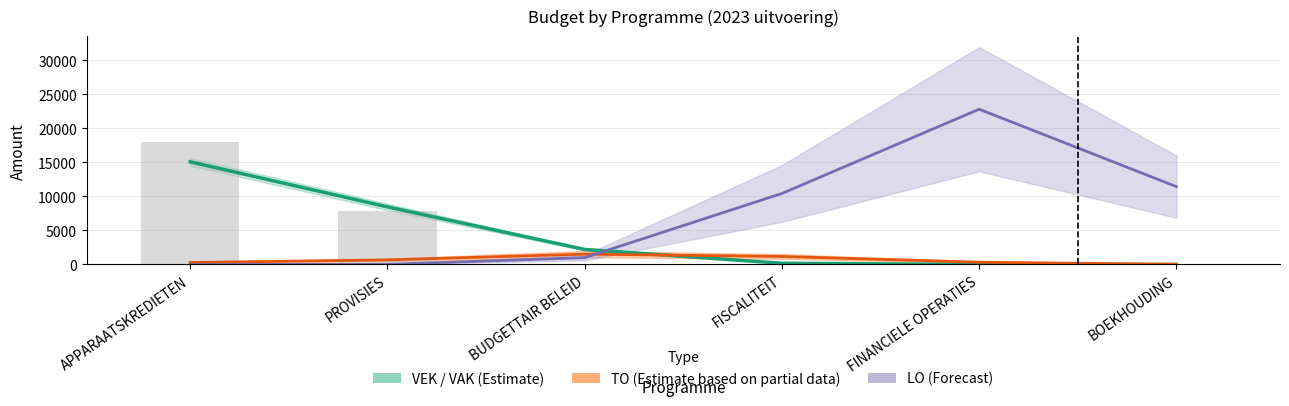

What position from the right is BUDGETTAIR BELEID?

4